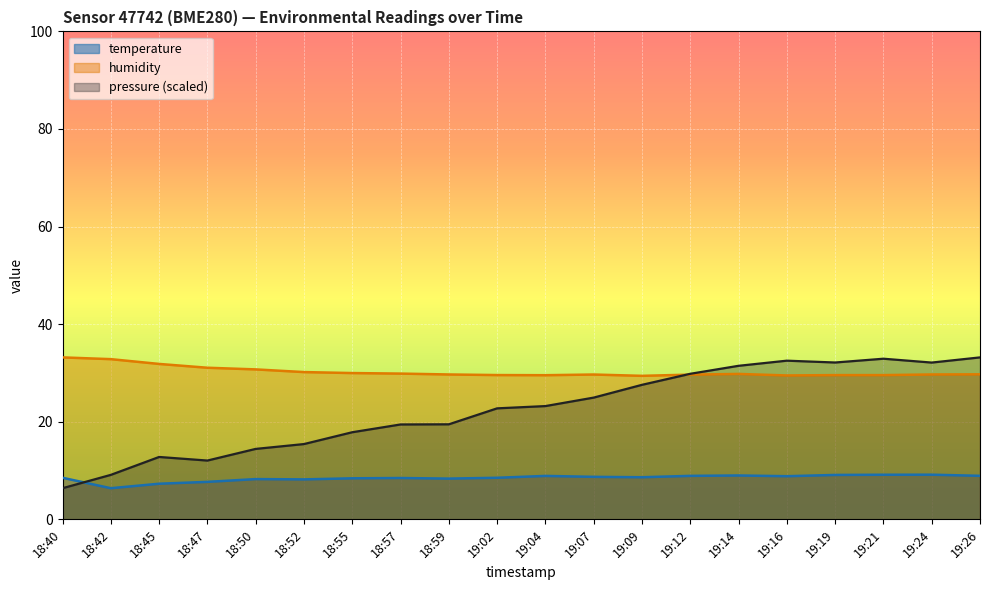

At which category does temperature reach its first local peak?

18:50